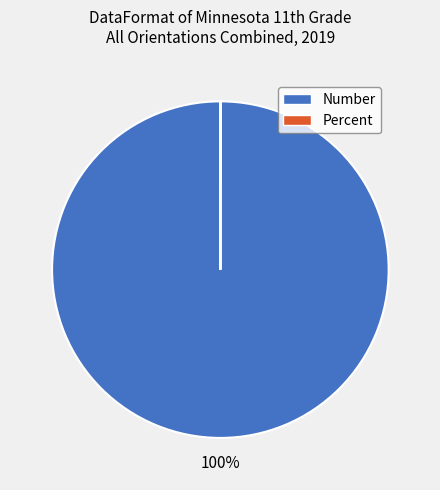

Does any single category account for the majority?

Yes